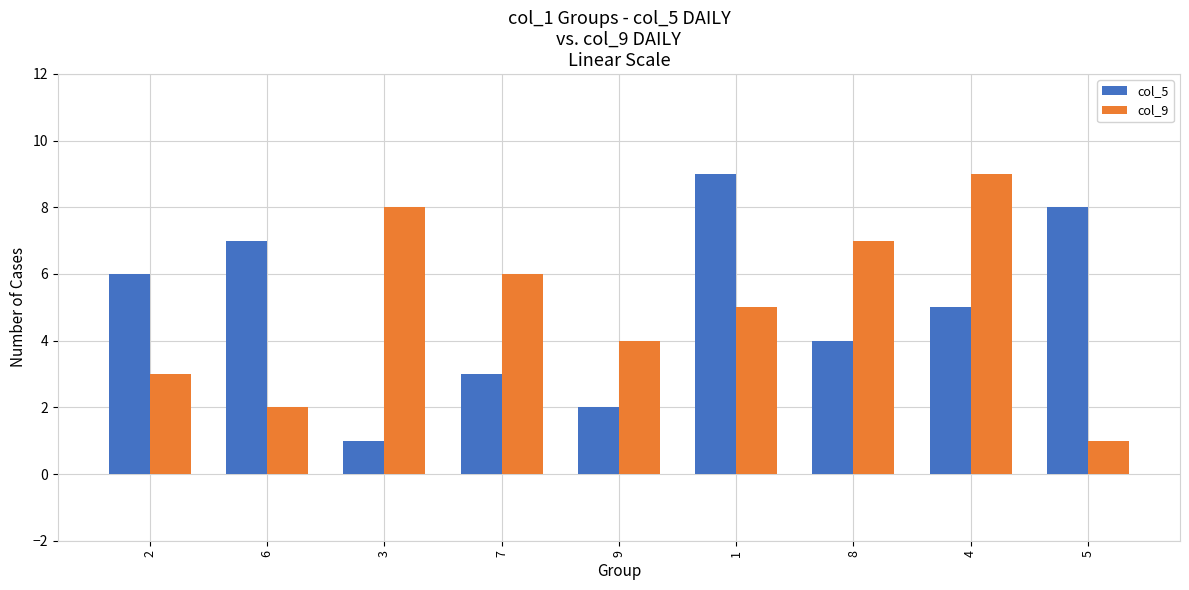

List the labels in order of col_5 value, largest first.

1, 5, 6, 2, 4, 8, 7, 9, 3